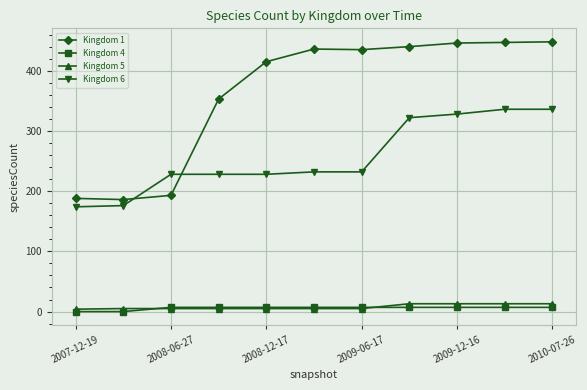

Which series has the largest total across all categories?

Kingdom 1